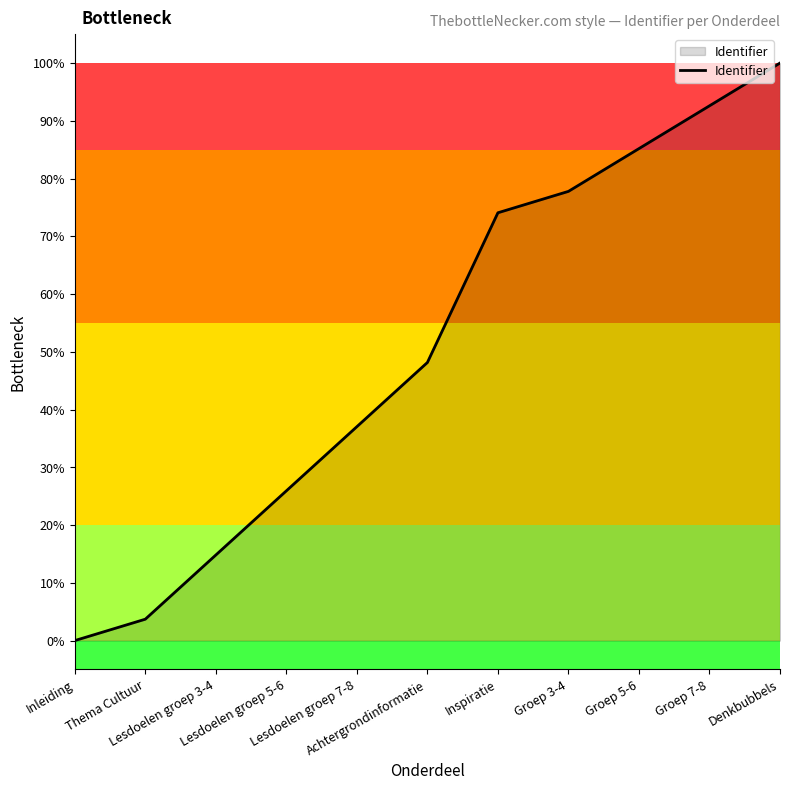

At which category does the chart reach its minimum across all series?

Inleiding